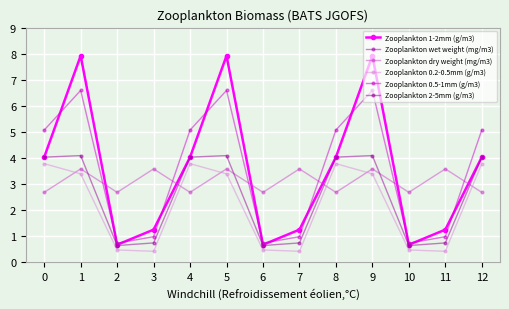

How many distinct data groups are displayed?

6